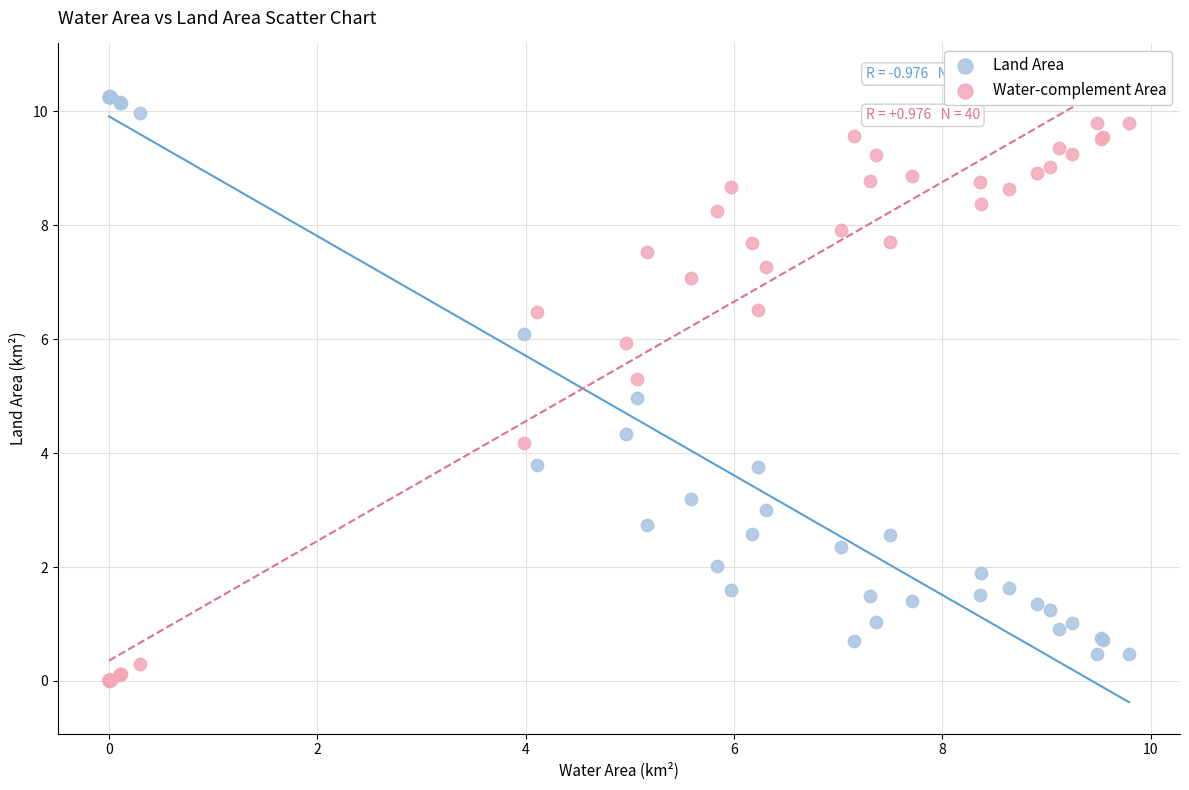

Which series reaches the maximum Y coordinate?

Land Area